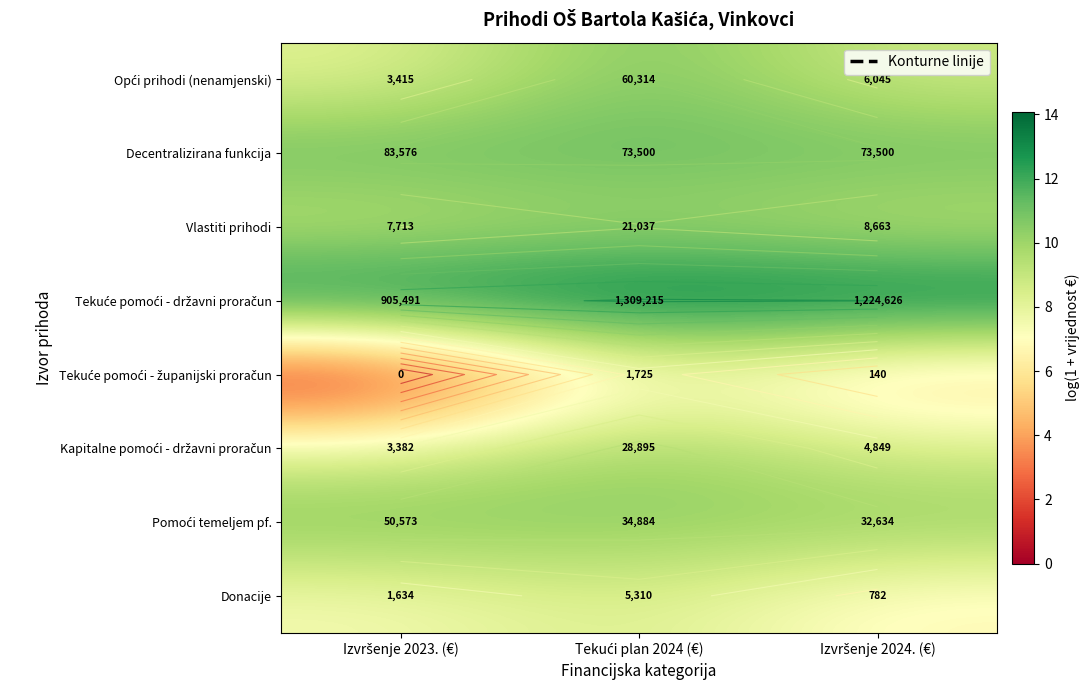

At which category does the chart reach its minimum across all series?

Izvršenje 2023. (€)